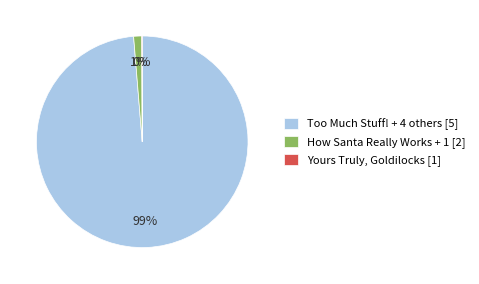

To the nearest percent, what is the difference between the largest and smallest slice percentages?

99%